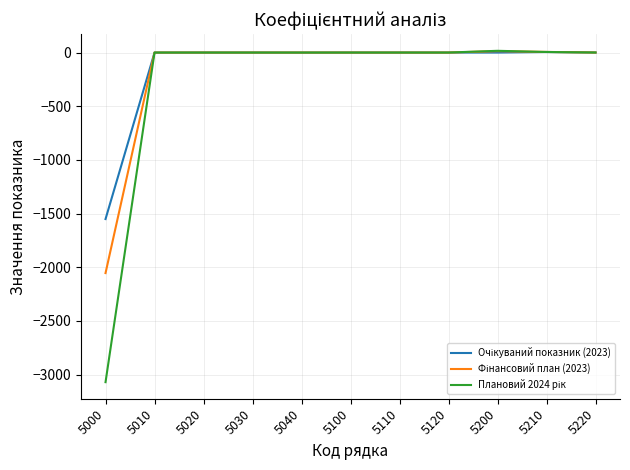

At which category does the chart reach its minimum across all series?

5000